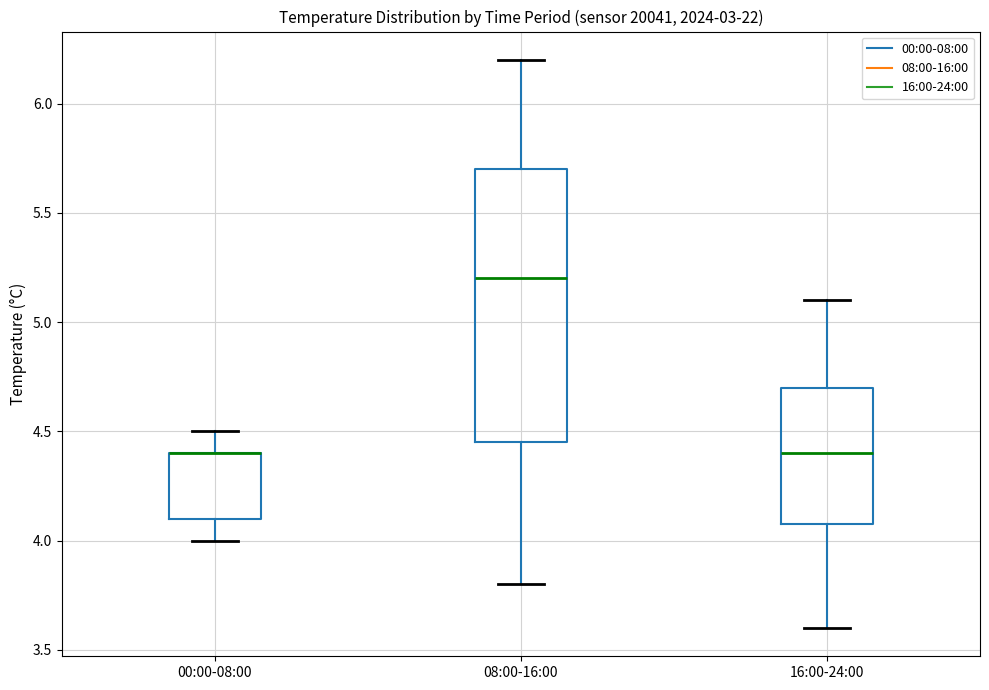

Comparing the boxes themselves (not the whiskers), which one is the tallest?

08:00-16:00